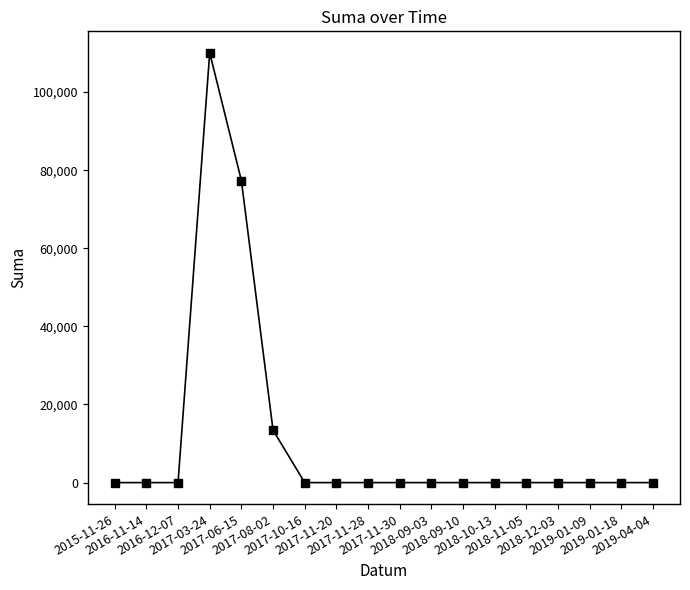

At which label is the value closest to 55022?

2017-06-15